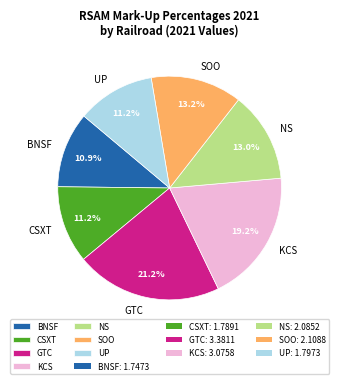

Is there any slice that represents more than half of the pie?

No